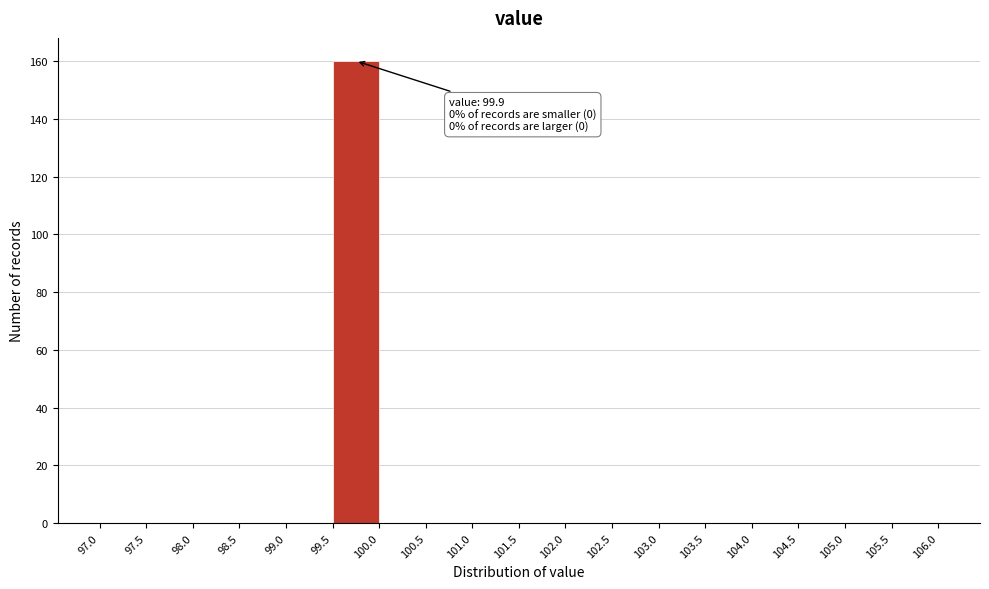

Which range on the x-axis has the tallest bar?

99.5 to 100.0